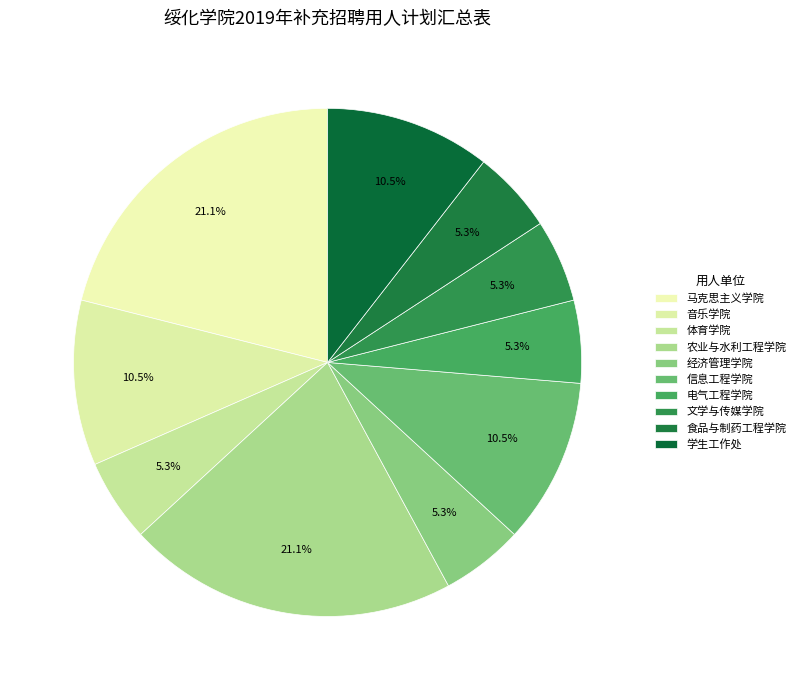

Count the number of slices in the pie.

10